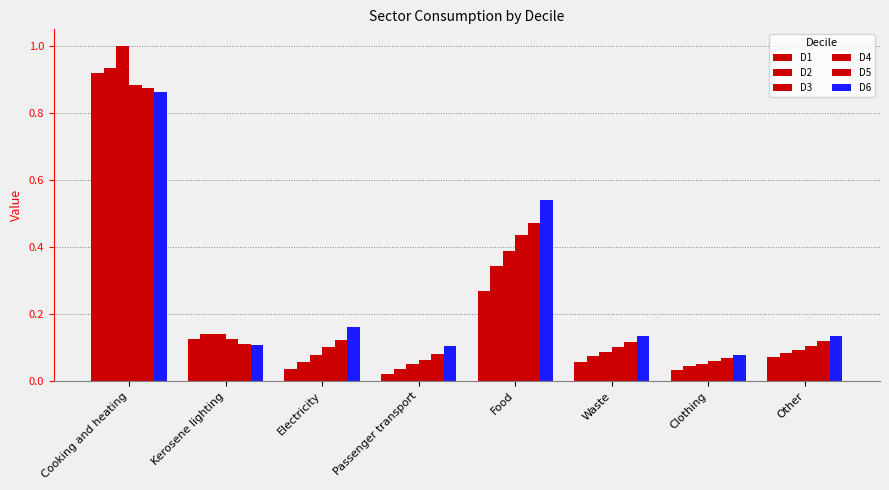

Does the chart contain stacked bars?

No